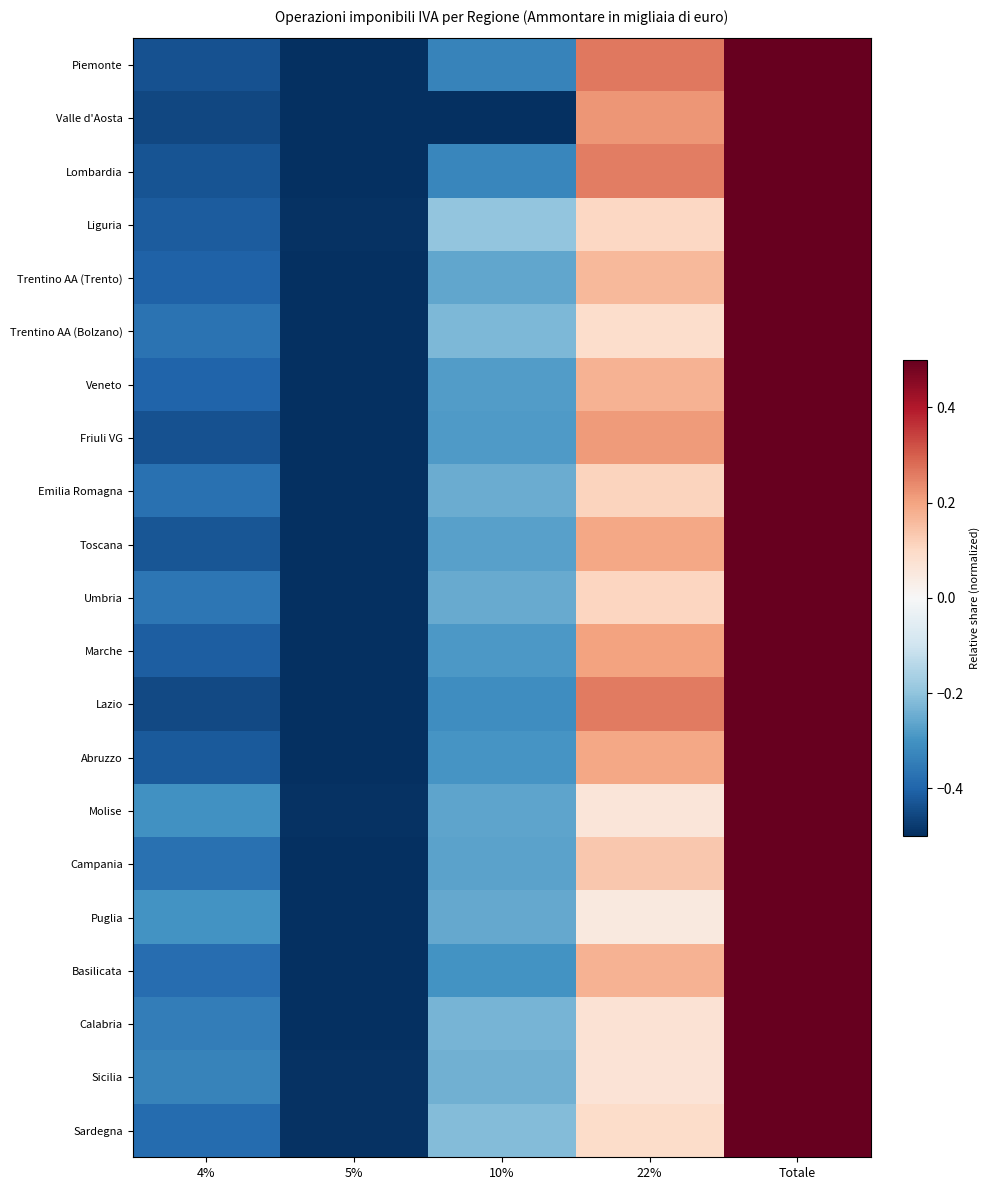

At which category is the sum across all series the highest?

Totale